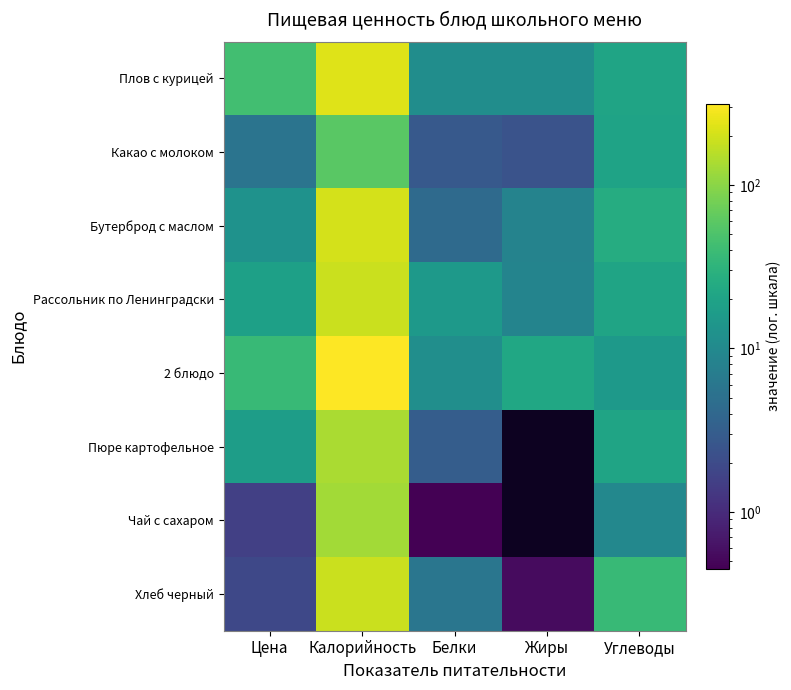

Which series has the largest total across all categories?

2 блюдо